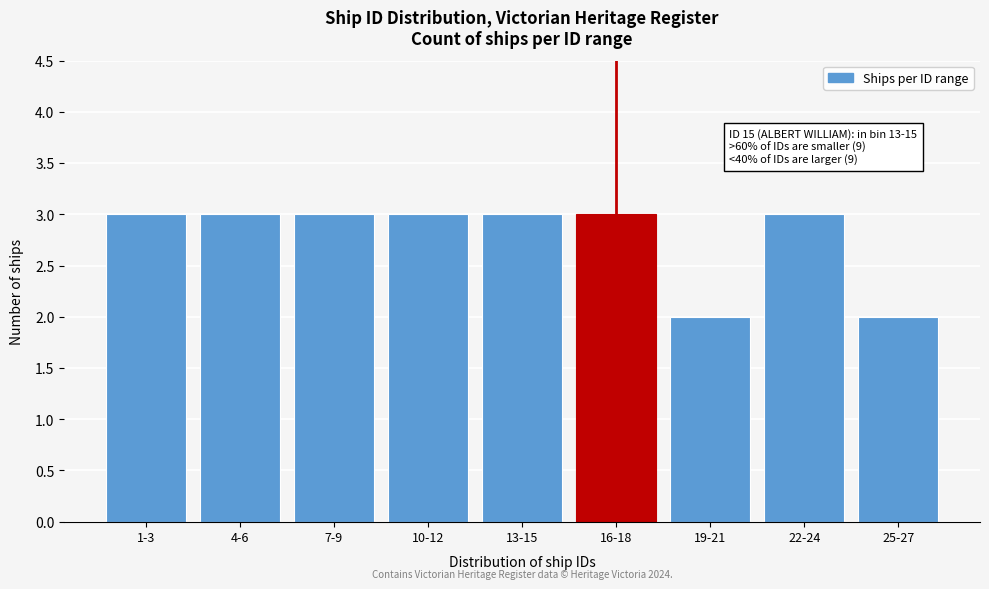

Reading right to left, list all the values displayed in this chart.

25-27=2	22-24=3	19-21=2	16-18=3	13-15=3	10-12=3	7-9=3	4-6=3	1-3=3